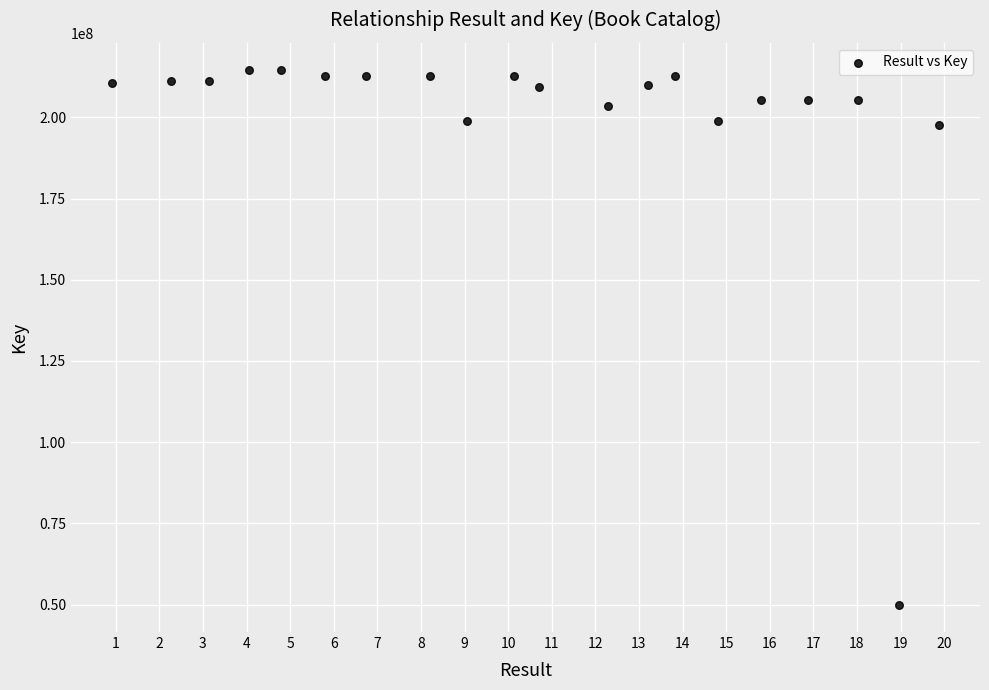

What is the range of Y values (max minus min)?

164915794